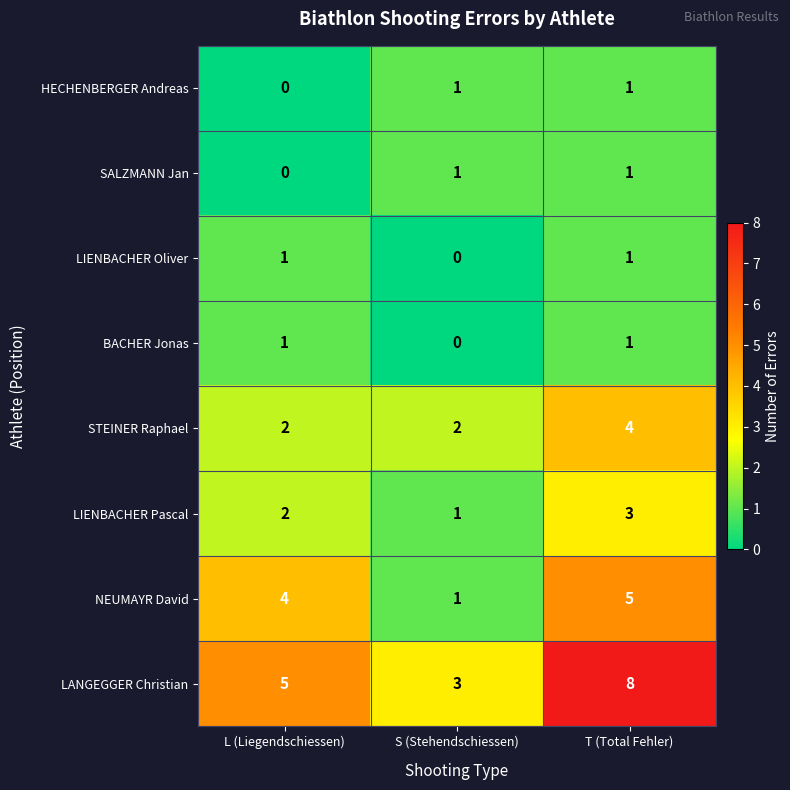

What is the greatest value displayed?

8